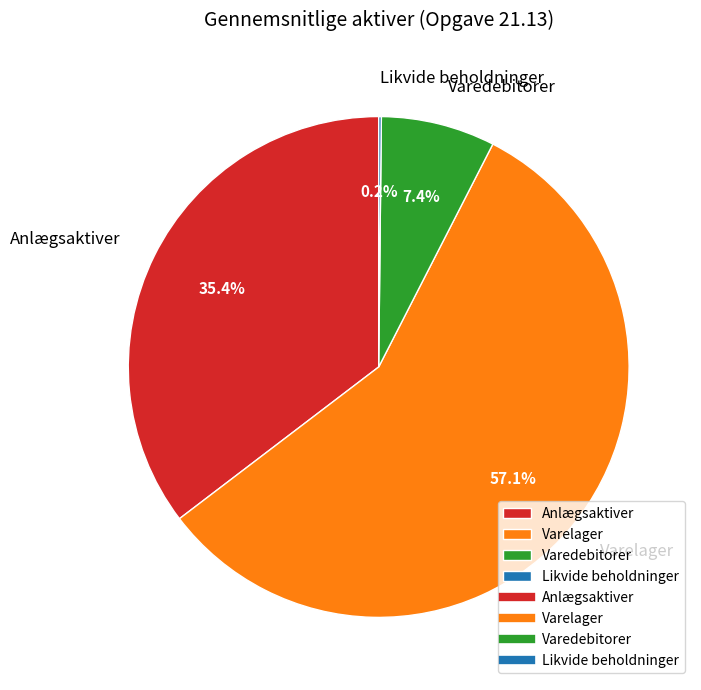

To the nearest percent, what is the average slice percentage?

25%